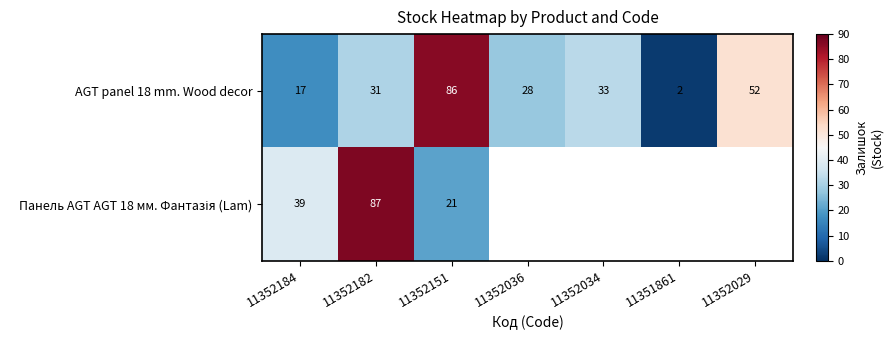

True or false: AGT panel 18 mm. Wood decor has a value of 7 at 11352184.

False